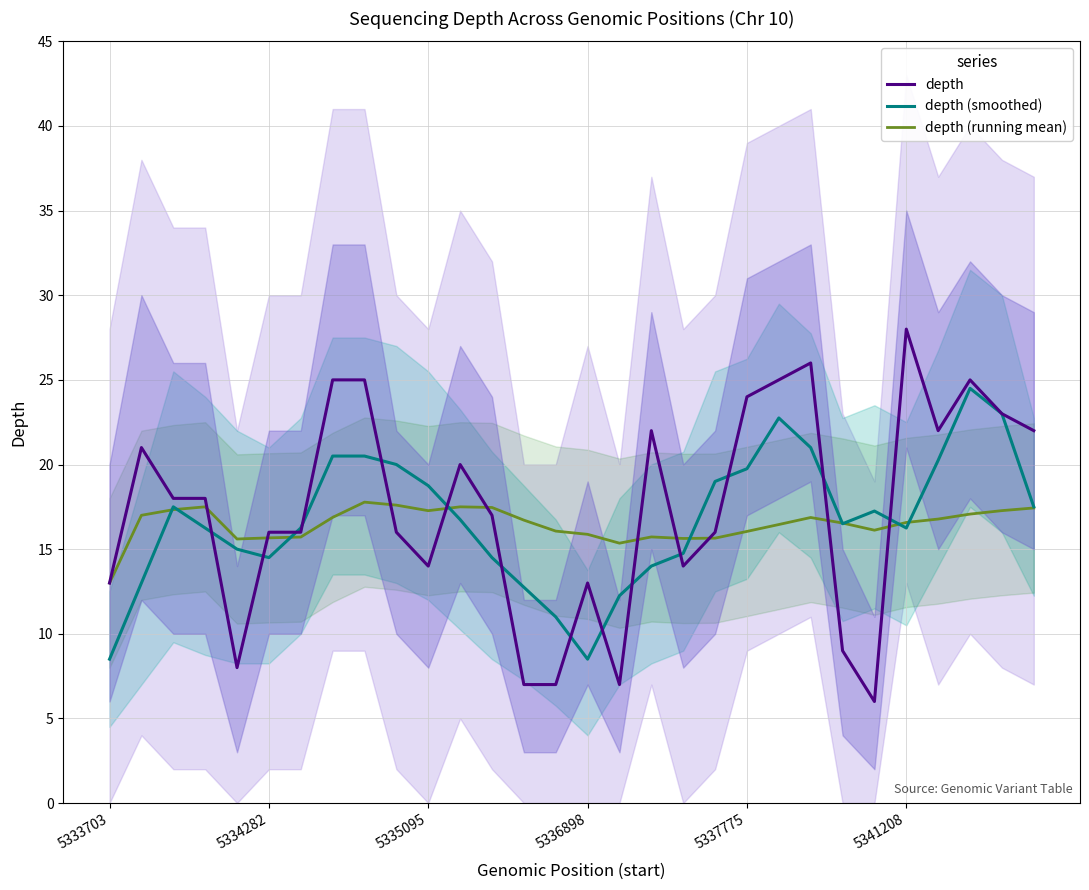

Which series has the largest range (max minus min)?

depth